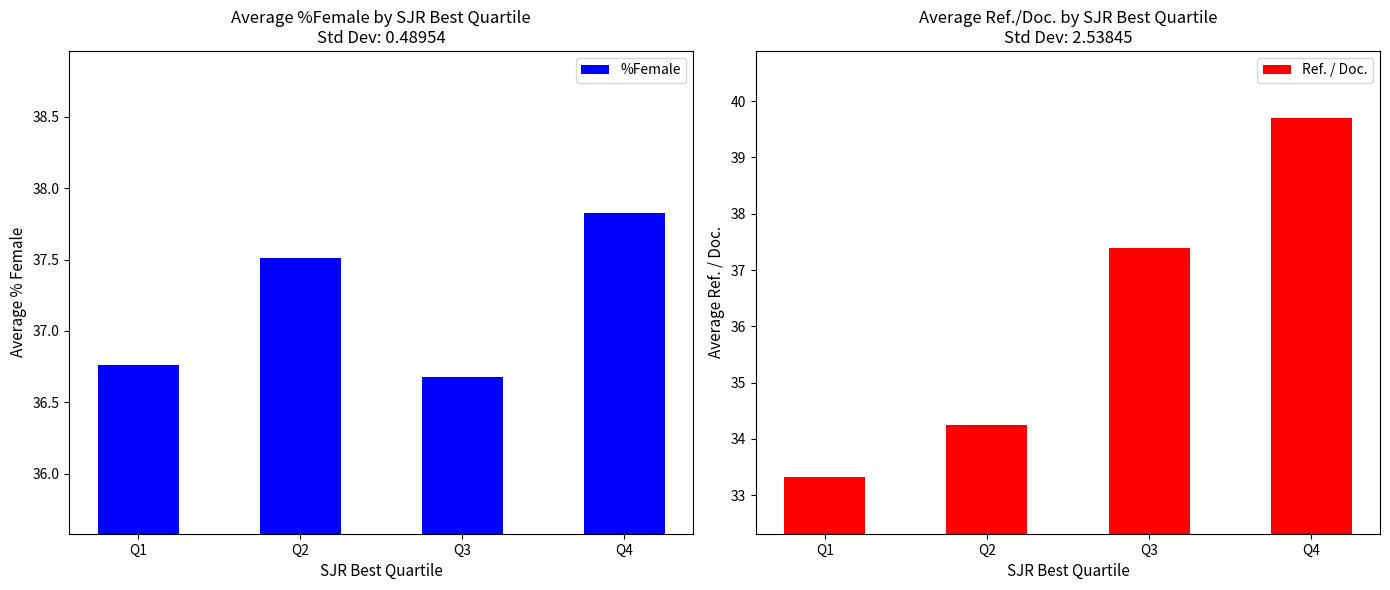

List the series in order of their overall mean, lowest first.

Ref. / Doc., %Female